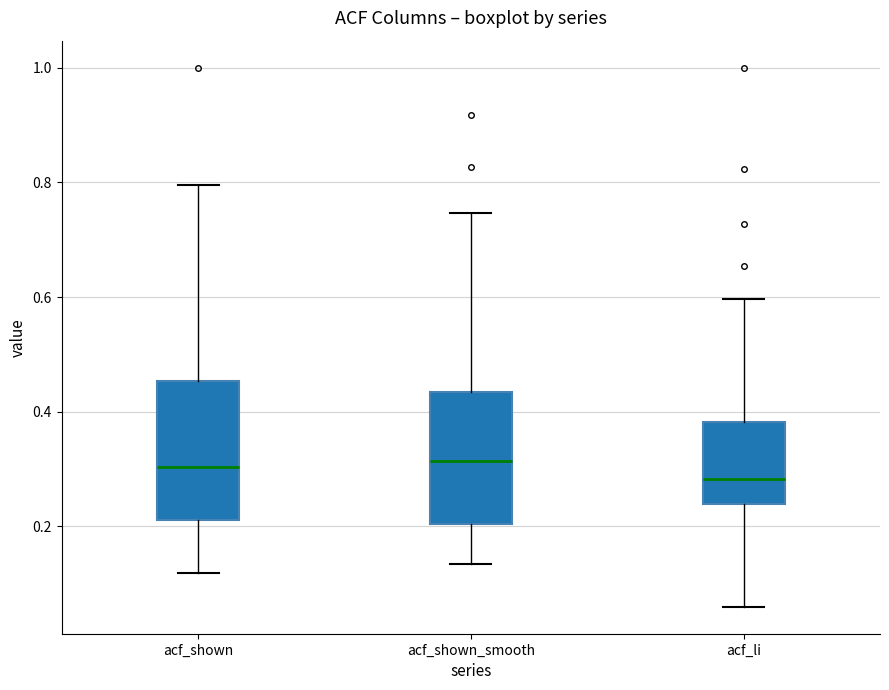

Reading left to right, transcribe this box plot: for each box, give where its median line is, the range the box spans, and where its two whiskers end, as read against the y-axis. The values are not printed on the chart, so give them approximately, as read against the axis.

acf_shown: median 0.30, box 0.22 to 0.46, whiskers 0.12 to 0.80
acf_shown_smooth: median 0.32, box 0.20 to 0.44, whiskers 0.14 to 0.74
acf_li: median 0.28, box 0.24 to 0.38, whiskers 0.06 to 0.60